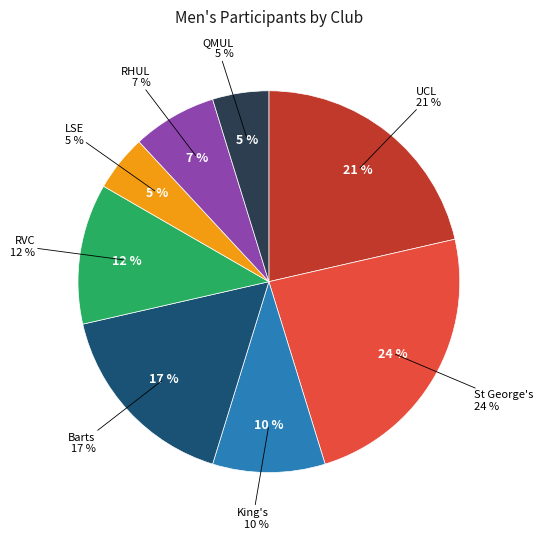

Between RHUL and QMUL, which is larger?

RHUL